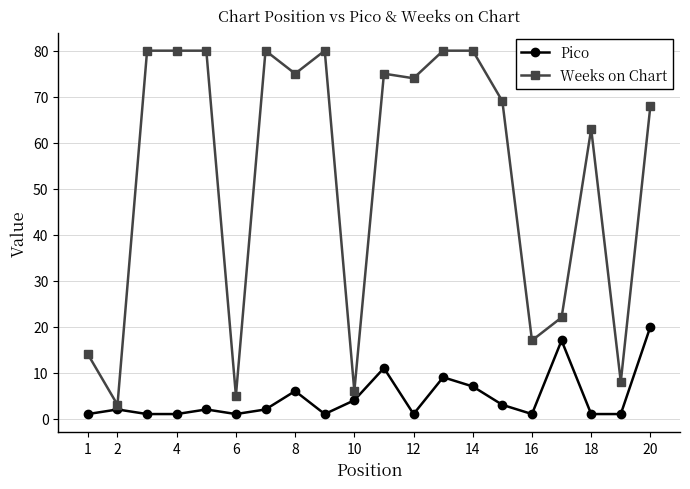

True or false: Weeks on Chart and Pico cross at least once.

False